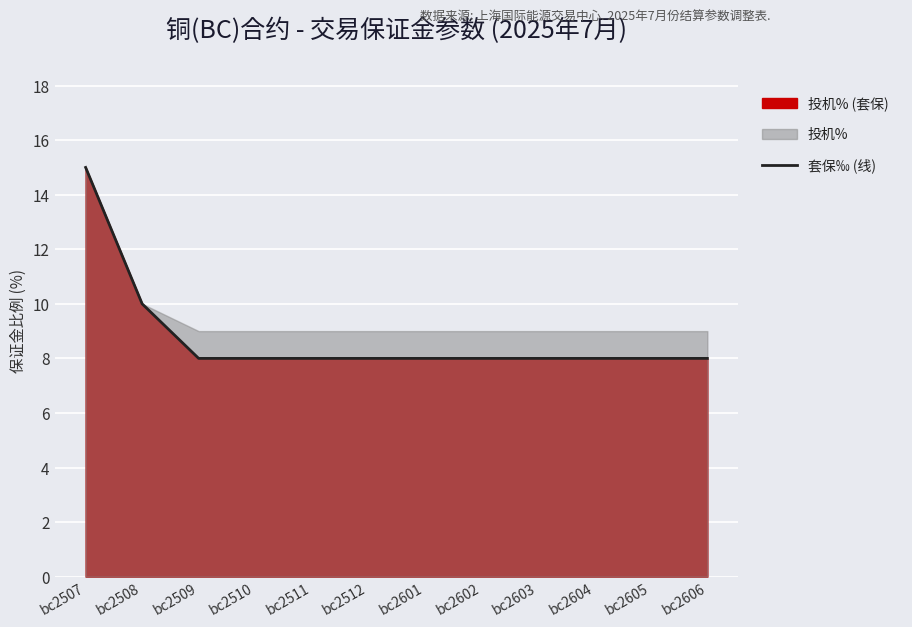

What is the change in value from bc2507 to bc2511?

-7